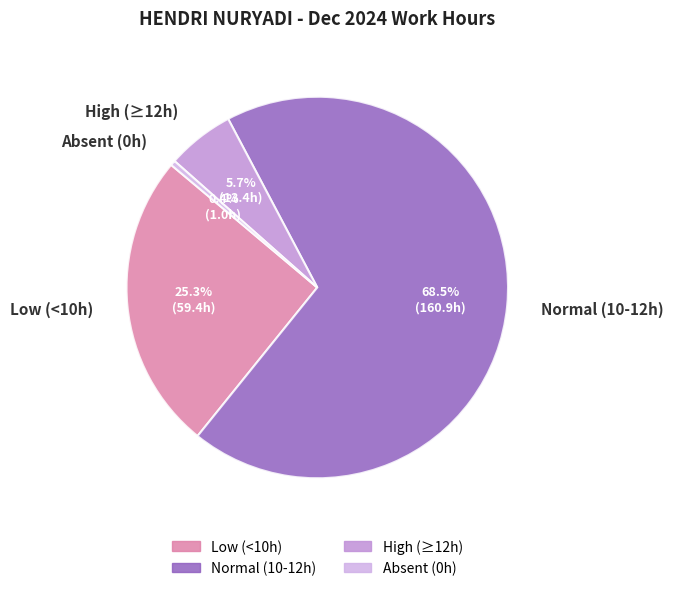

Approximately how many times larger is the value at Normal (10-12h) compared to High (≥12h)?

12.0